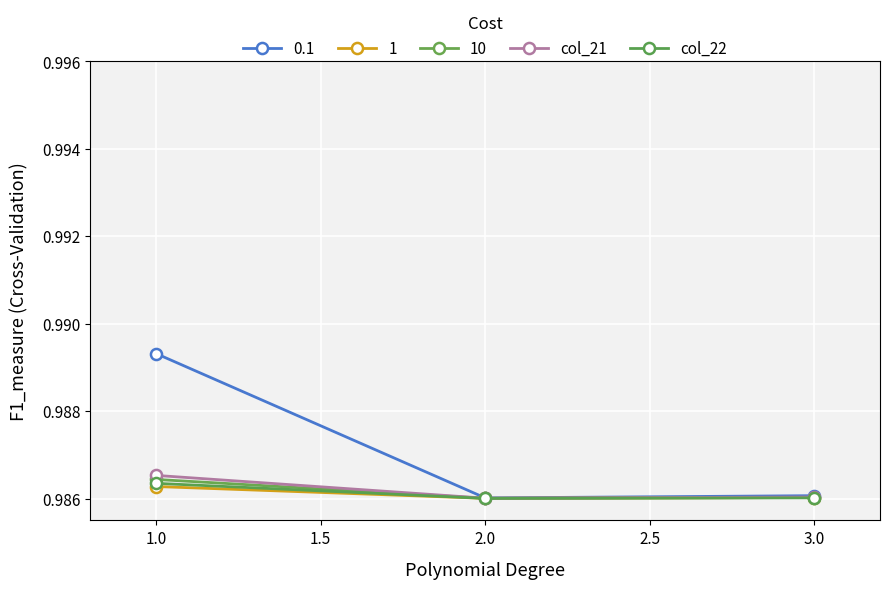

What is the average value of the col_21 series?

1.0